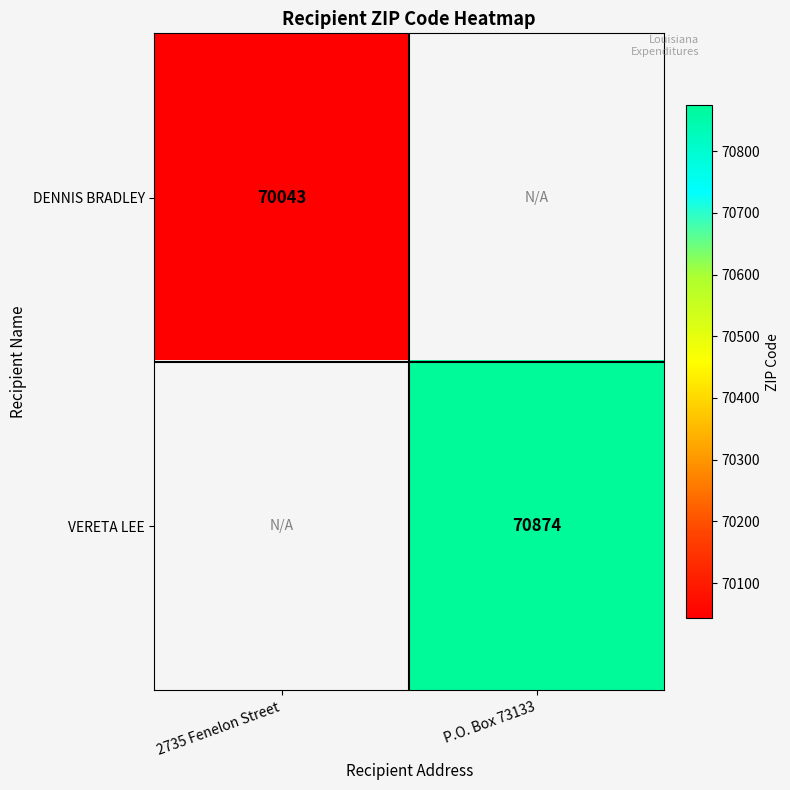

The value of DENNIS BRADLEY at 2735 Fenelon Street is 33798. True or false?

False